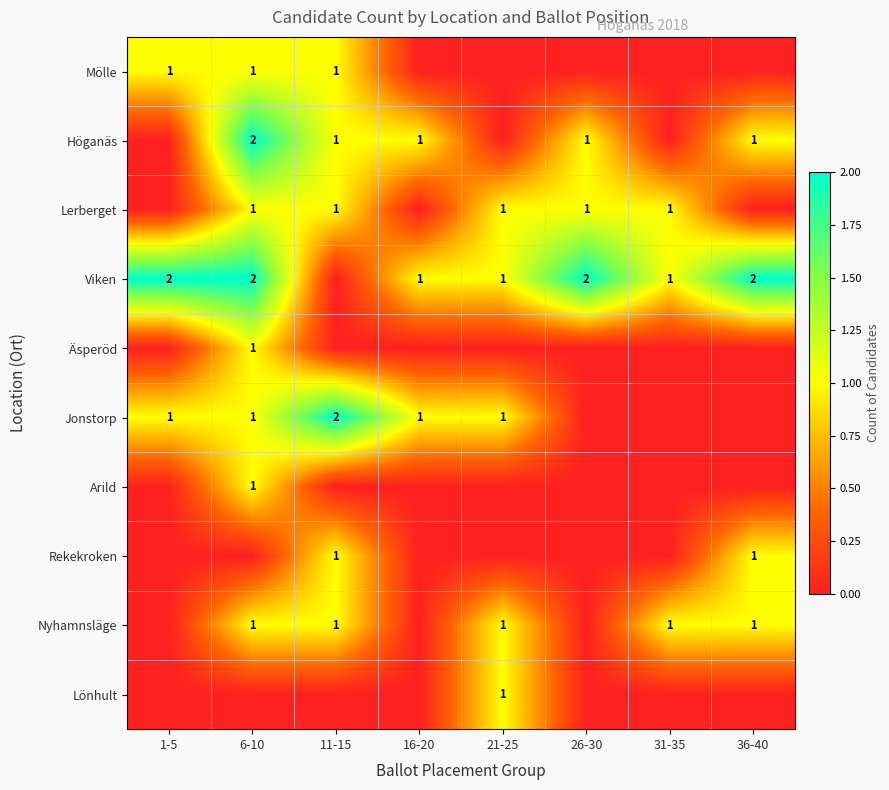

The value of Viken at 1-5 is 2. True or false?

True